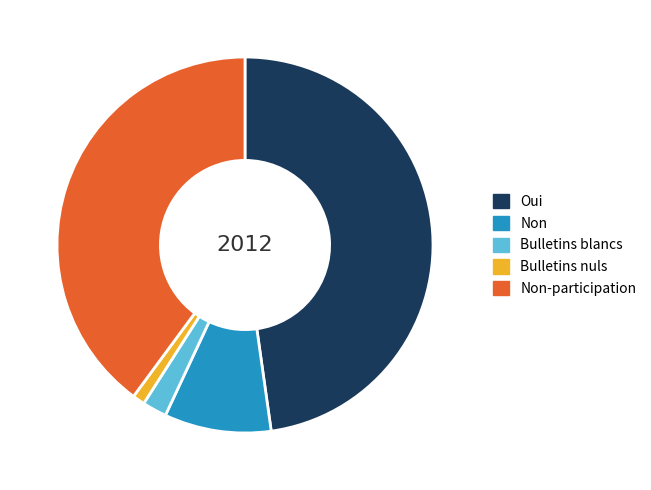

How many slices are in this pie chart?

5